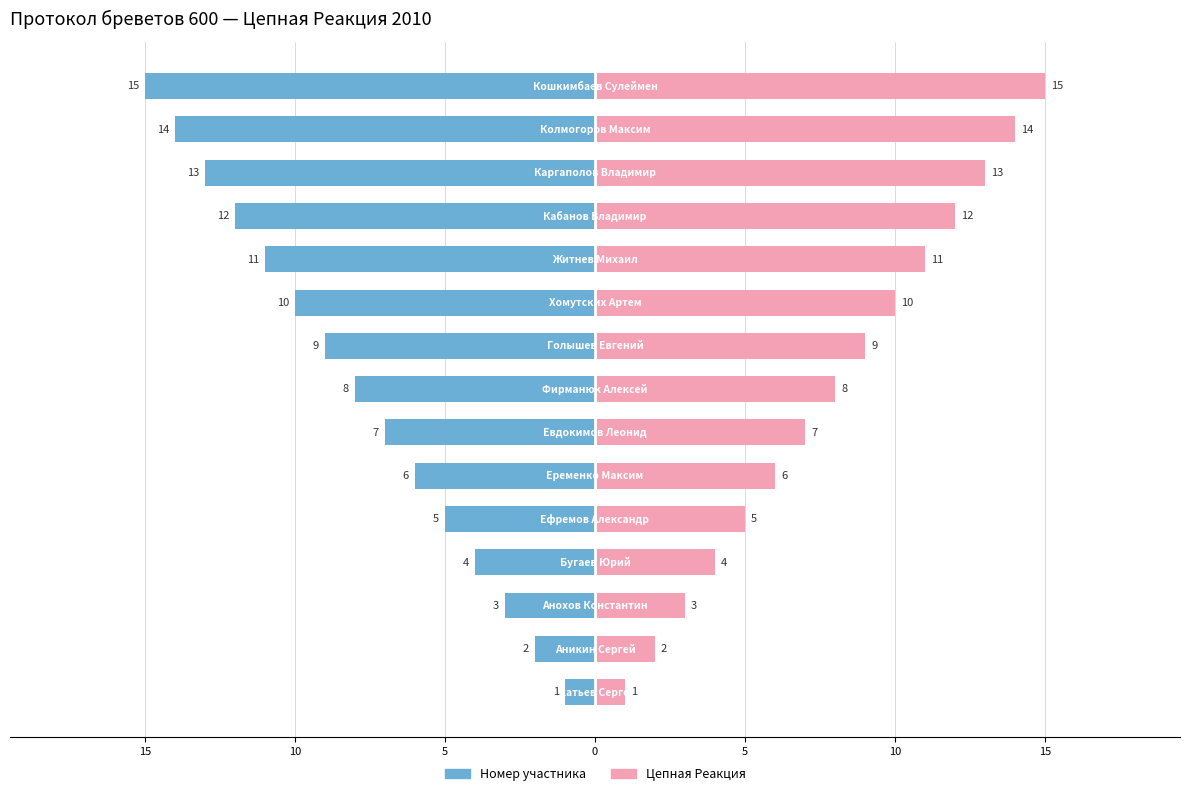

What is the difference between the maximum and minimum values in the Цепная Реакция series?

14